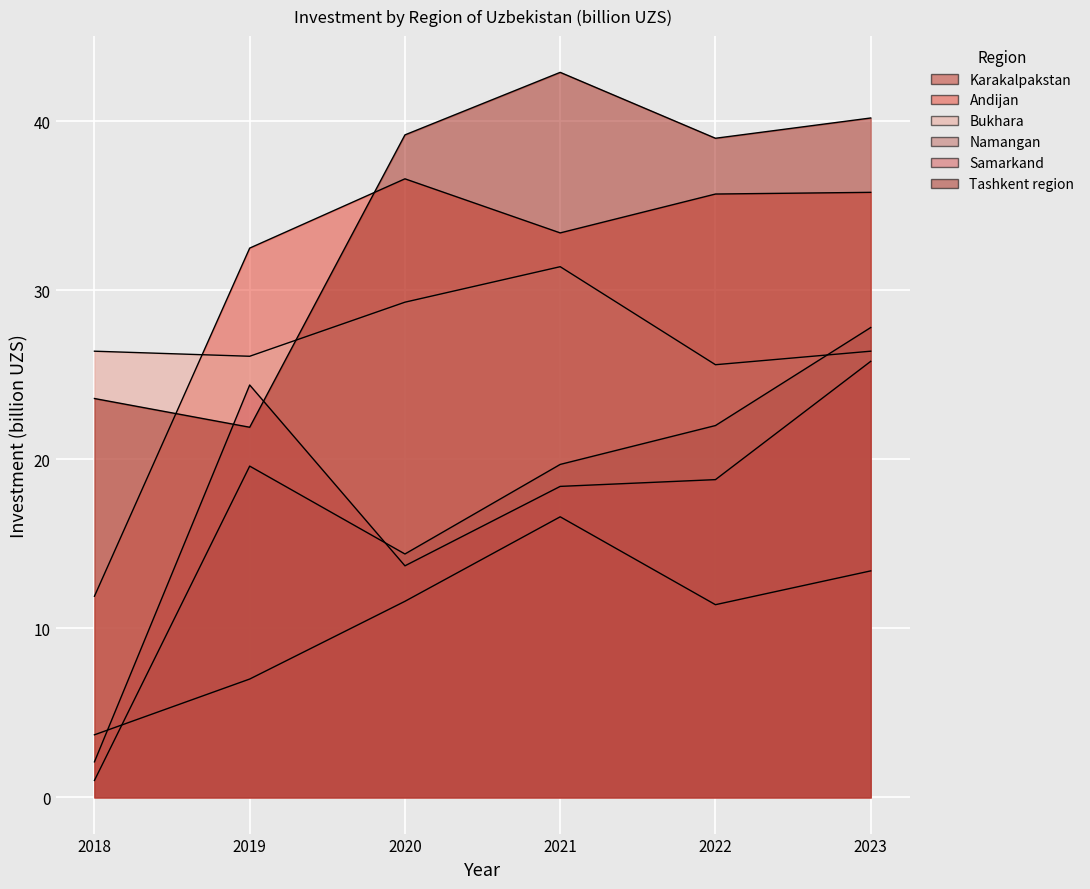

What is the difference between the highest and lowest values at 2021?

26.3